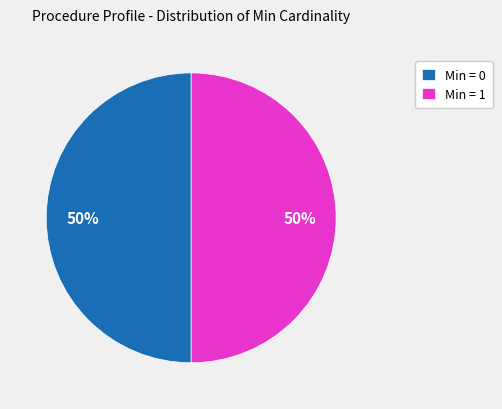

Is the sum of Min = 1 and Min = 0 greater than half?

Yes